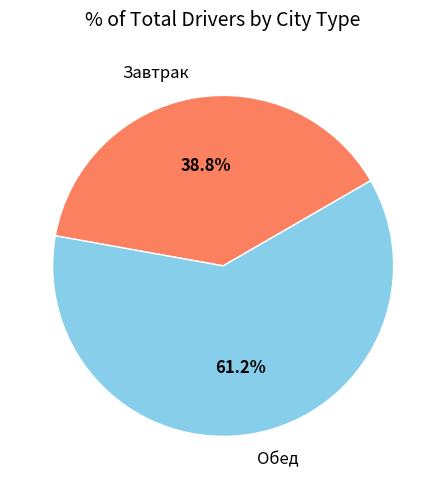

Is there any slice that represents more than half of the pie?

Yes